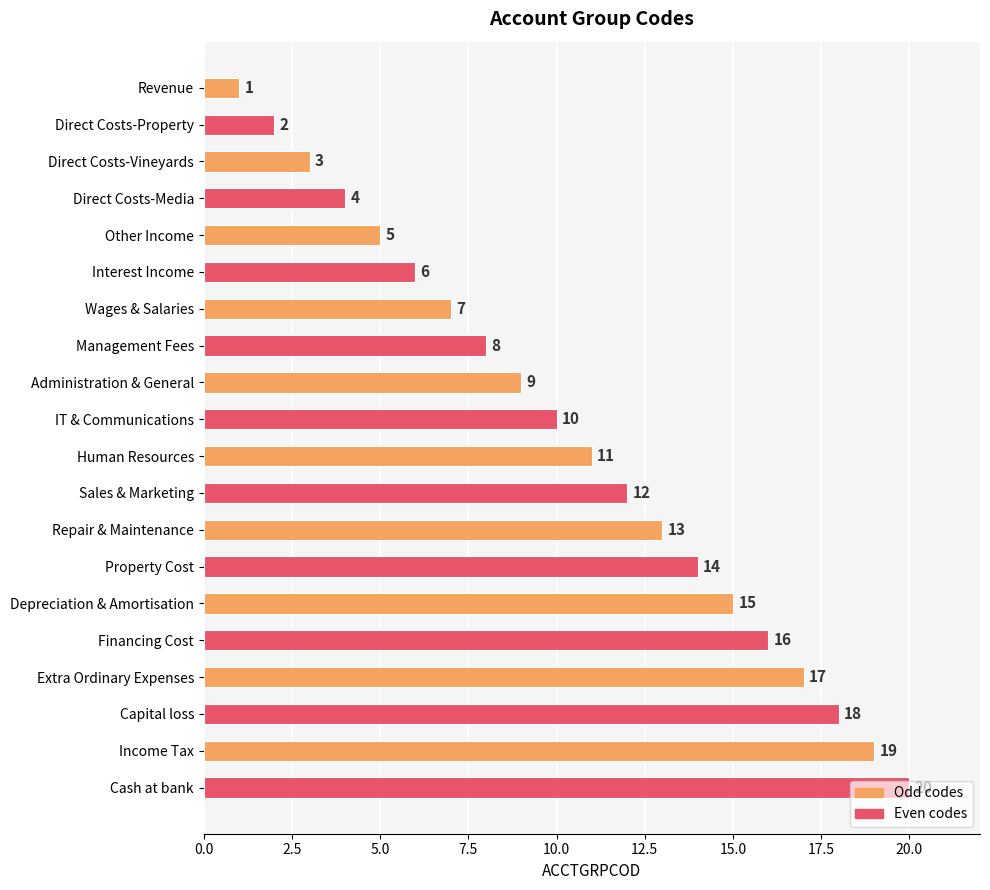

What is the label of the 12th bar from the bottom?

Administration & General